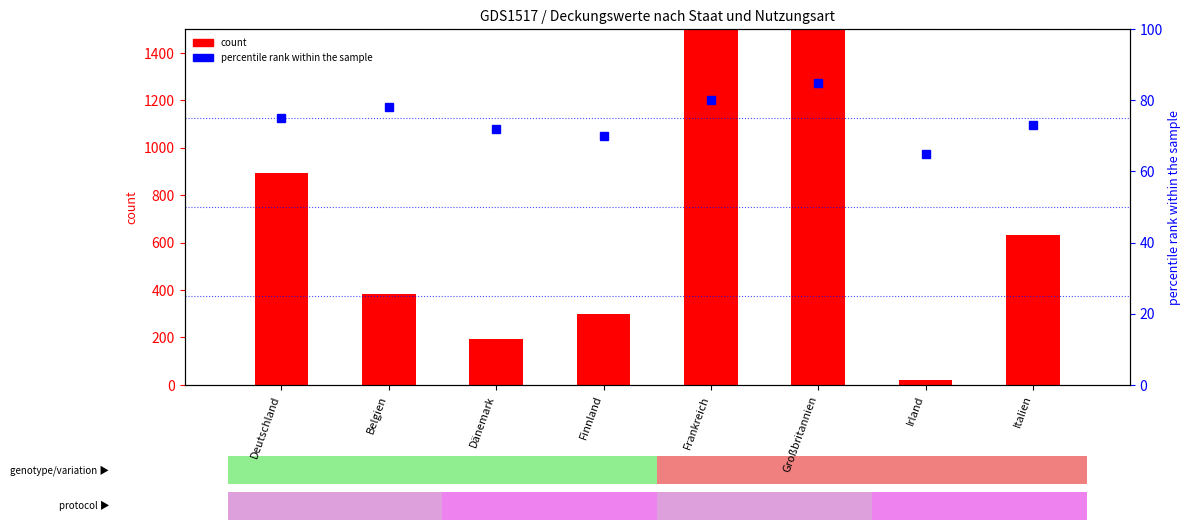

The value of count at Frankreich is 577.6. True or false?

False